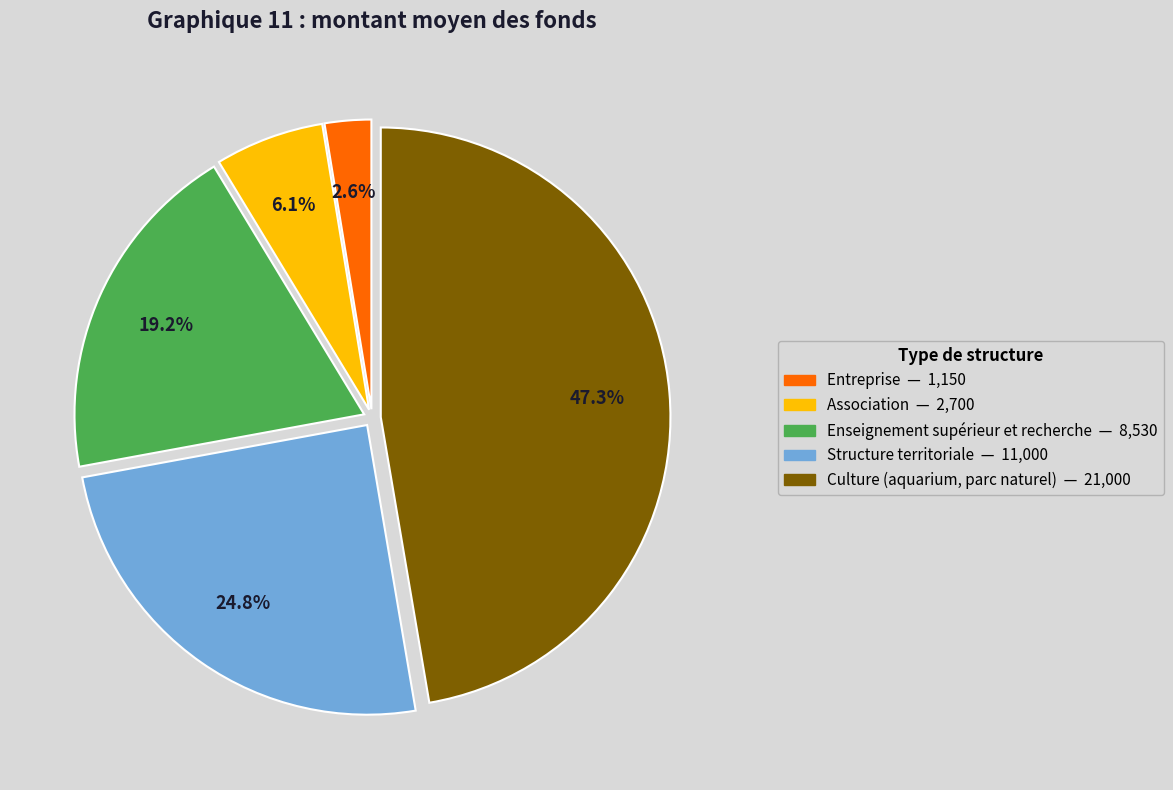

Does any single category account for the majority?

No